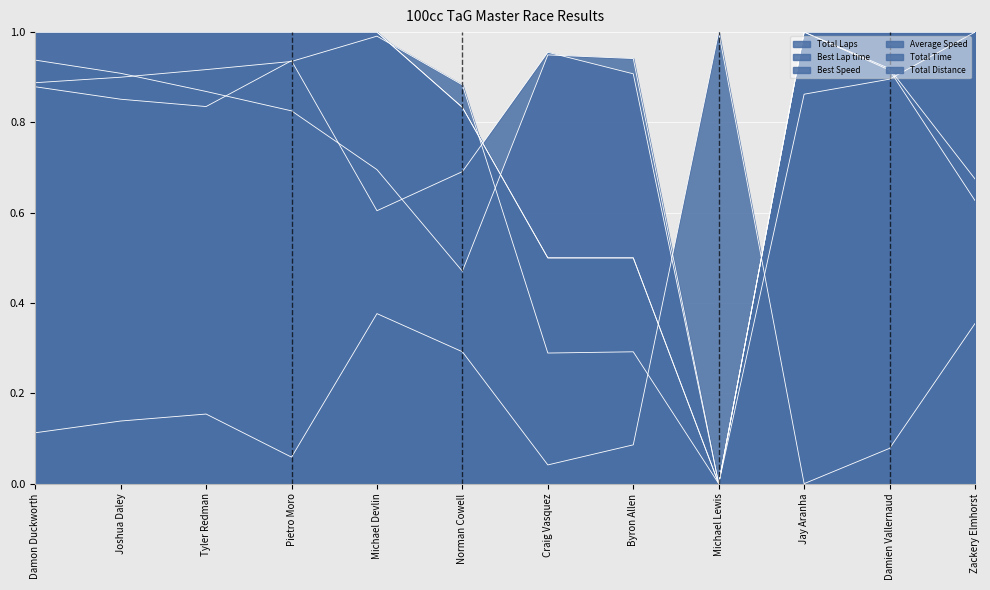

Rank the series by their maximum value, from highest to lowest.

Total Laps, Best Lap time, Best Speed, Average Speed, Total Time, Total Distance